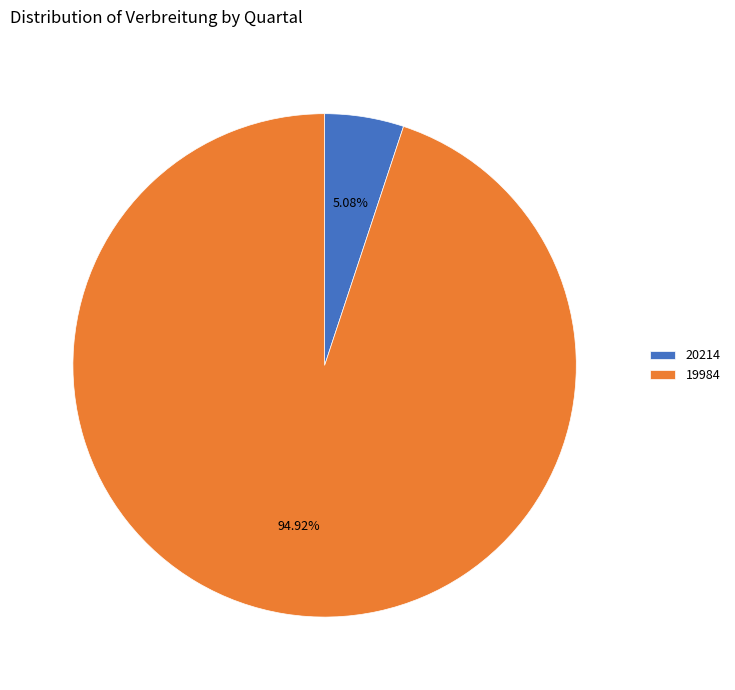

Is there any slice that represents more than half of the pie?

Yes